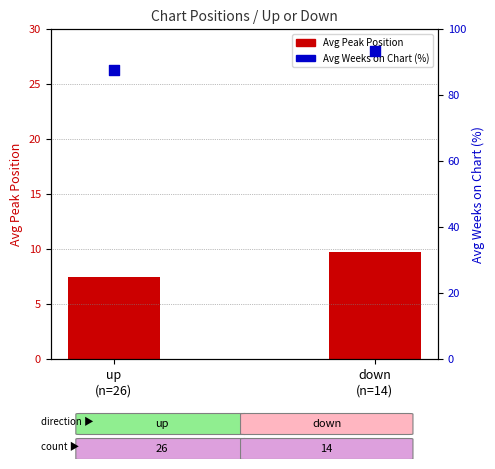

Which series has the largest total across all categories?

Avg Weeks on Chart (%)